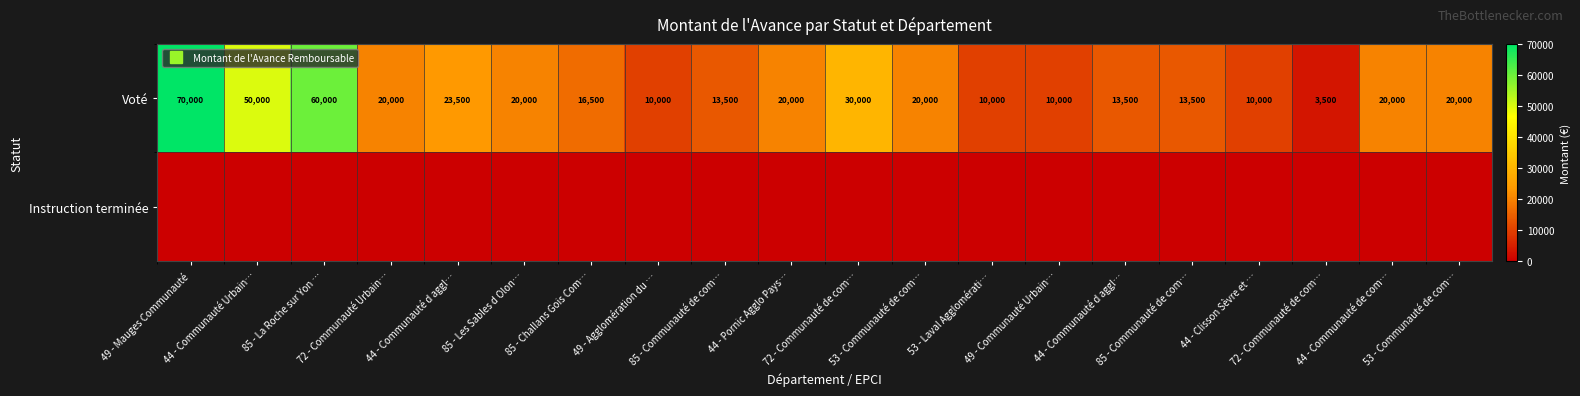

Which category has the lowest value in the Voté series?

72 - Communauté de com…